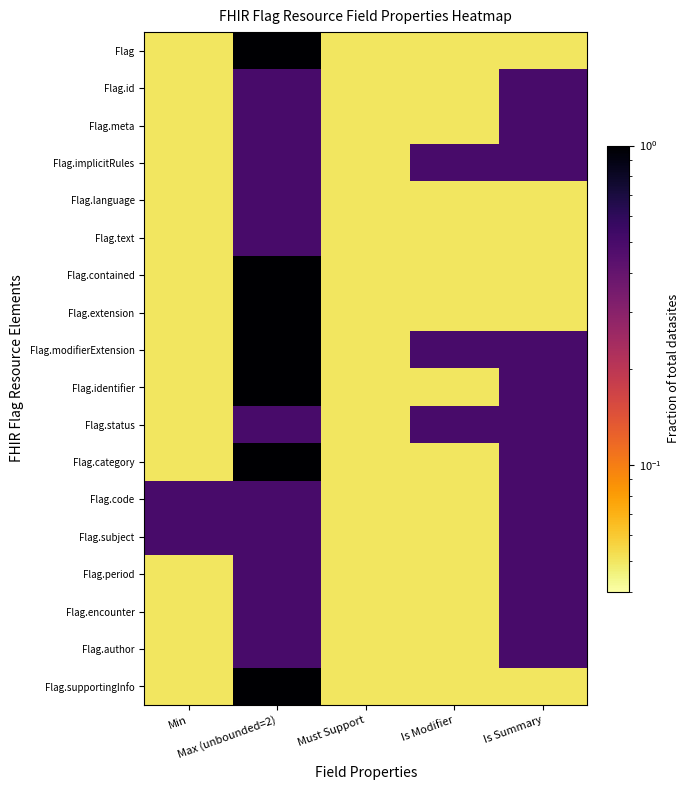

Reading left to right, what are all the values shown in this chart?

Flag: Min=0.1	Max (unbounded=2)=1.0	Must Support=0.1	Is Modifier=0.1	Is Summary=0.1
Flag.id: Min=0.1	Max (unbounded=2)=0.5	Must Support=0.1	Is Modifier=0.1	Is Summary=0.5
Flag.meta: Min=0.1	Max (unbounded=2)=0.5	Must Support=0.1	Is Modifier=0.1	Is Summary=0.5
Flag.implicitRules: Min=0.1	Max (unbounded=2)=0.5	Must Support=0.1	Is Modifier=0.5	Is Summary=0.5
Flag.language: Min=0.1	Max (unbounded=2)=0.5	Must Support=0.1	Is Modifier=0.1	Is Summary=0.1
Flag.text: Min=0.1	Max (unbounded=2)=0.5	Must Support=0.1	Is Modifier=0.1	Is Summary=0.1
Flag.contained: Min=0.1	Max (unbounded=2)=1.0	Must Support=0.1	Is Modifier=0.1	Is Summary=0.1
Flag.extension: Min=0.1	Max (unbounded=2)=1.0	Must Support=0.1	Is Modifier=0.1	Is Summary=0.1
Flag.modifierExtension: Min=0.1	Max (unbounded=2)=1.0	Must Support=0.1	Is Modifier=0.5	Is Summary=0.5
Flag.identifier: Min=0.1	Max (unbounded=2)=1.0	Must Support=0.1	Is Modifier=0.1	Is Summary=0.5
Flag.status: Min=0.1	Max (unbounded=2)=0.5	Must Support=0.1	Is Modifier=0.5	Is Summary=0.5
Flag.category: Min=0.1	Max (unbounded=2)=1.0	Must Support=0.1	Is Modifier=0.1	Is Summary=0.5
Flag.code: Min=0.5	Max (unbounded=2)=0.5	Must Support=0.1	Is Modifier=0.1	Is Summary=0.5
Flag.subject: Min=0.5	Max (unbounded=2)=0.5	Must Support=0.1	Is Modifier=0.1	Is Summary=0.5
Flag.period: Min=0.1	Max (unbounded=2)=0.5	Must Support=0.1	Is Modifier=0.1	Is Summary=0.5
Flag.encounter: Min=0.1	Max (unbounded=2)=0.5	Must Support=0.1	Is Modifier=0.1	Is Summary=0.5
Flag.author: Min=0.1	Max (unbounded=2)=0.5	Must Support=0.1	Is Modifier=0.1	Is Summary=0.5
Flag.supportingInfo: Min=0.1	Max (unbounded=2)=1.0	Must Support=0.1	Is Modifier=0.1	Is Summary=0.1